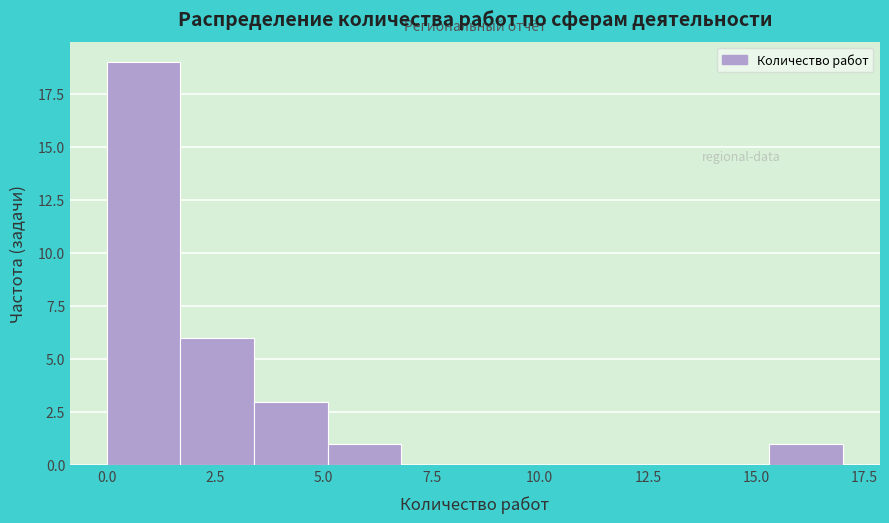

Read against the x-axis, roughly where is the centre of the tallest bar?

1.0